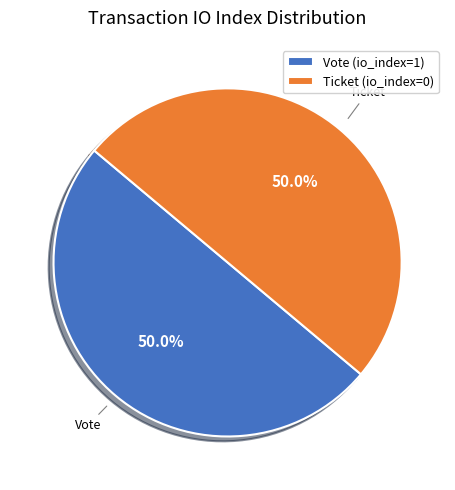

How many segments does this pie chart have?

2